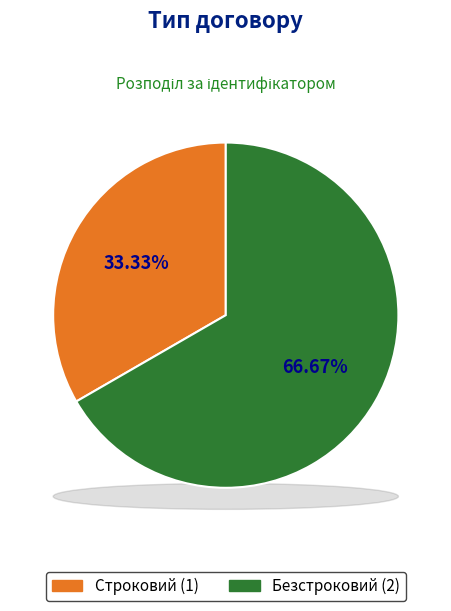

To the nearest percent, what is the difference between the Безстроковий and Строковий slice percentages?

33%